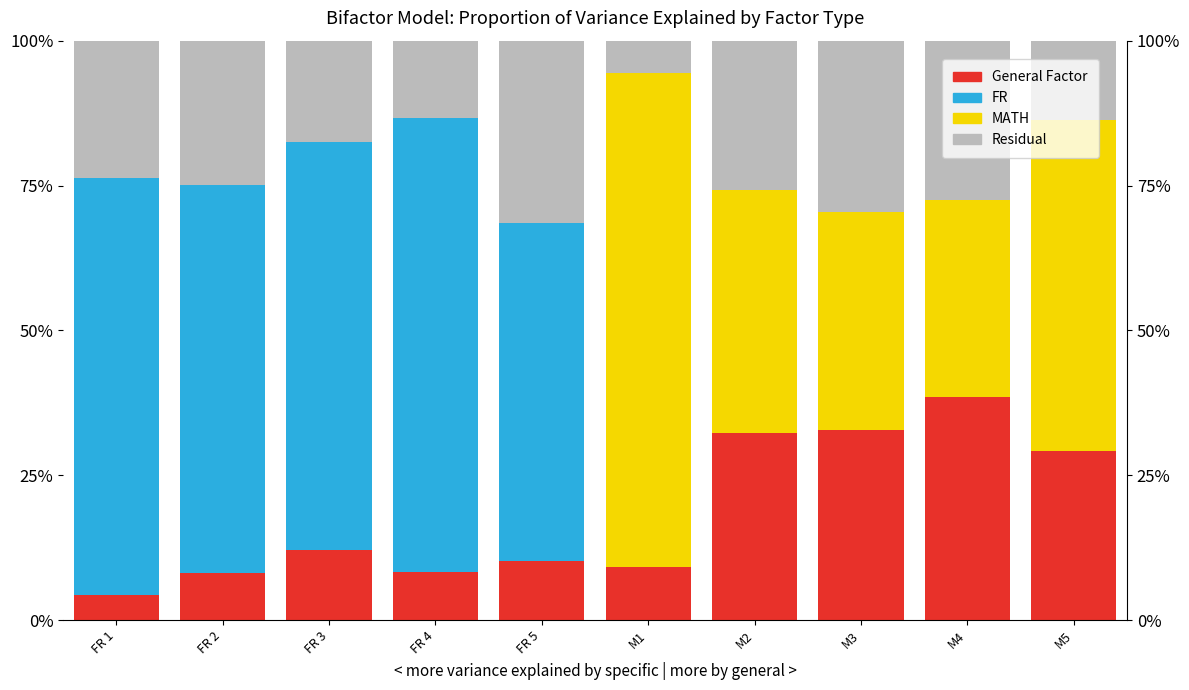

At FR 5, list the series in order from smallest to largest.

MATH, General Factor, Residual, FR